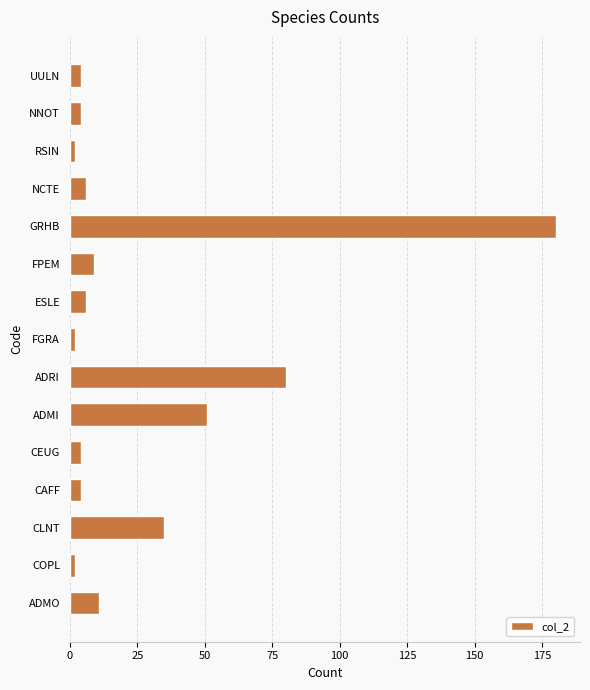

What is the difference between the maximum and minimum values?

178